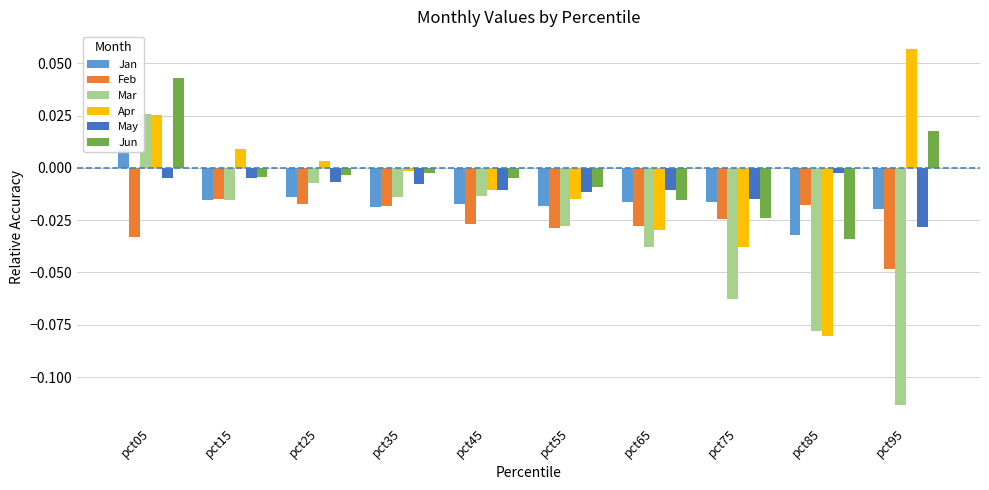

Reading left to right, list all the values displayed in this chart.

Jan: pct05=0.0	pct15=-0.0	pct25=-0.0	pct35=-0.0	pct45=-0.0	pct55=-0.0	pct65=-0.0	pct75=-0.0	pct85=-0.0	pct95=-0.0
Feb: pct05=-0.0	pct15=-0.0	pct25=-0.0	pct35=-0.0	pct45=-0.0	pct55=-0.0	pct65=-0.0	pct75=-0.0	pct85=-0.0	pct95=-0.0
Mar: pct05=0.0	pct15=-0.0	pct25=-0.0	pct35=-0.0	pct45=-0.0	pct55=-0.0	pct65=-0.0	pct75=-0.1	pct85=-0.1	pct95=-0.1
Apr: pct05=0.0	pct15=0.0	pct25=0.0	pct35=-0.0	pct45=-0.0	pct55=-0.0	pct65=-0.0	pct75=-0.0	pct85=-0.1	pct95=0.1
May: pct05=-0.0	pct15=-0.0	pct25=-0.0	pct35=-0.0	pct45=-0.0	pct55=-0.0	pct65=-0.0	pct75=-0.0	pct85=-0.0	pct95=-0.0
Jun: pct05=0.0	pct15=-0.0	pct25=-0.0	pct35=-0.0	pct45=-0.0	pct55=-0.0	pct65=-0.0	pct75=-0.0	pct85=-0.0	pct95=0.0